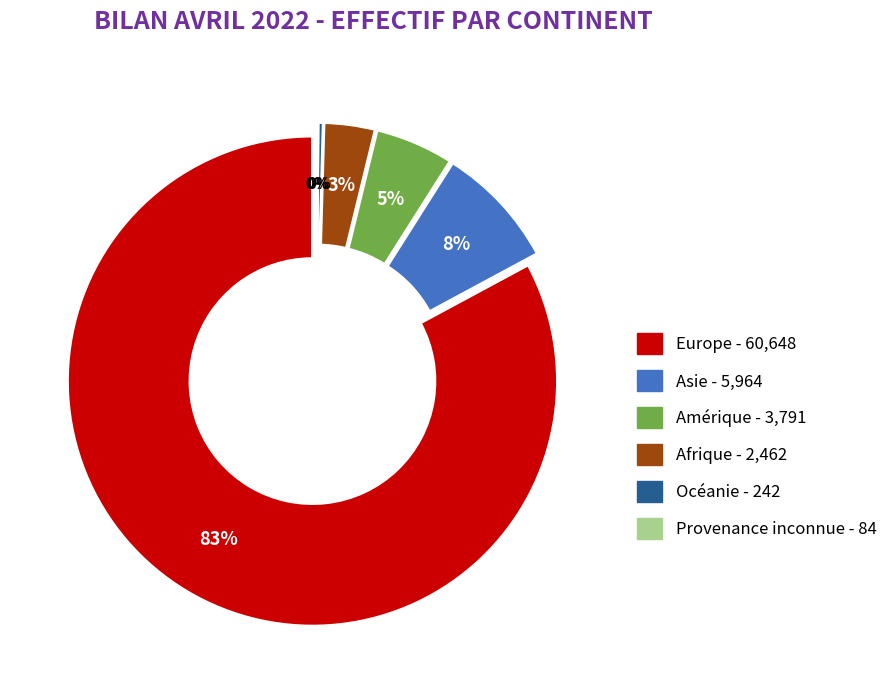

Does Amérique account for over 50% of the chart?

No